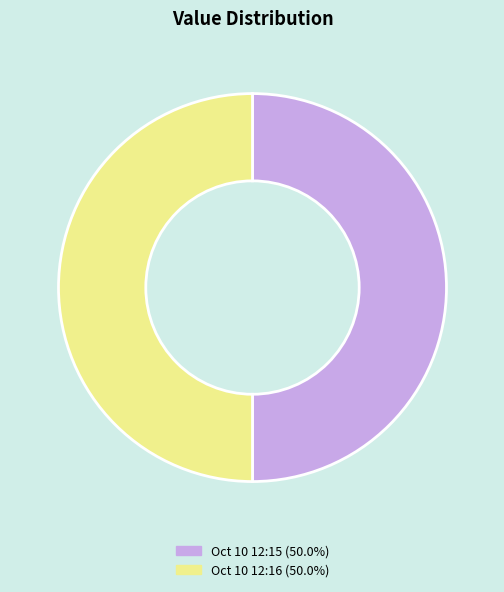

Count the number of slices in the pie.

2